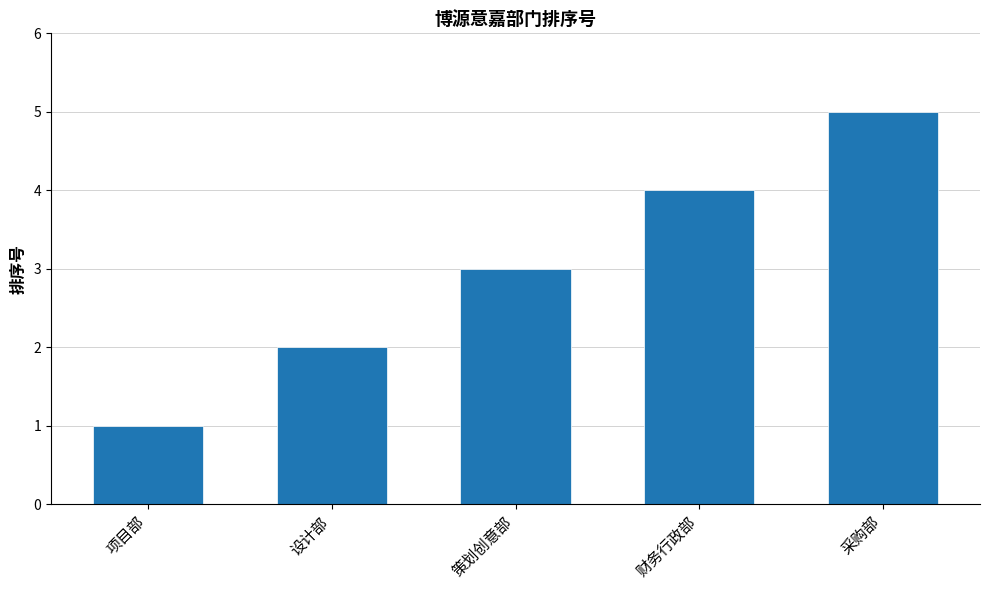

How many data points does each series have?

5